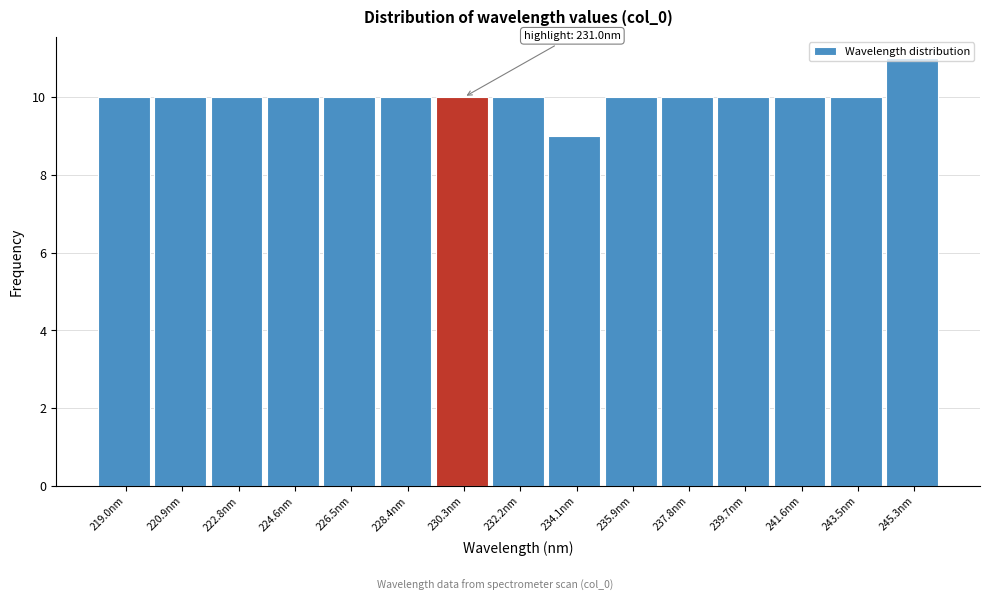

Over which range of the x-axis is the bar tallest?

244.4 to 246.2